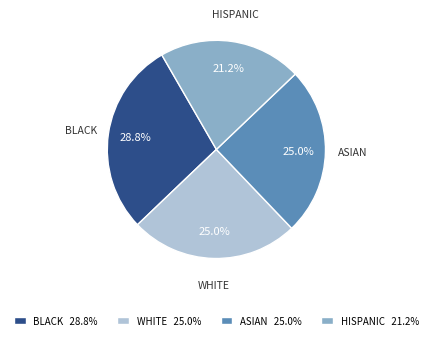

Which category has the biggest portion of the pie?

BLACK